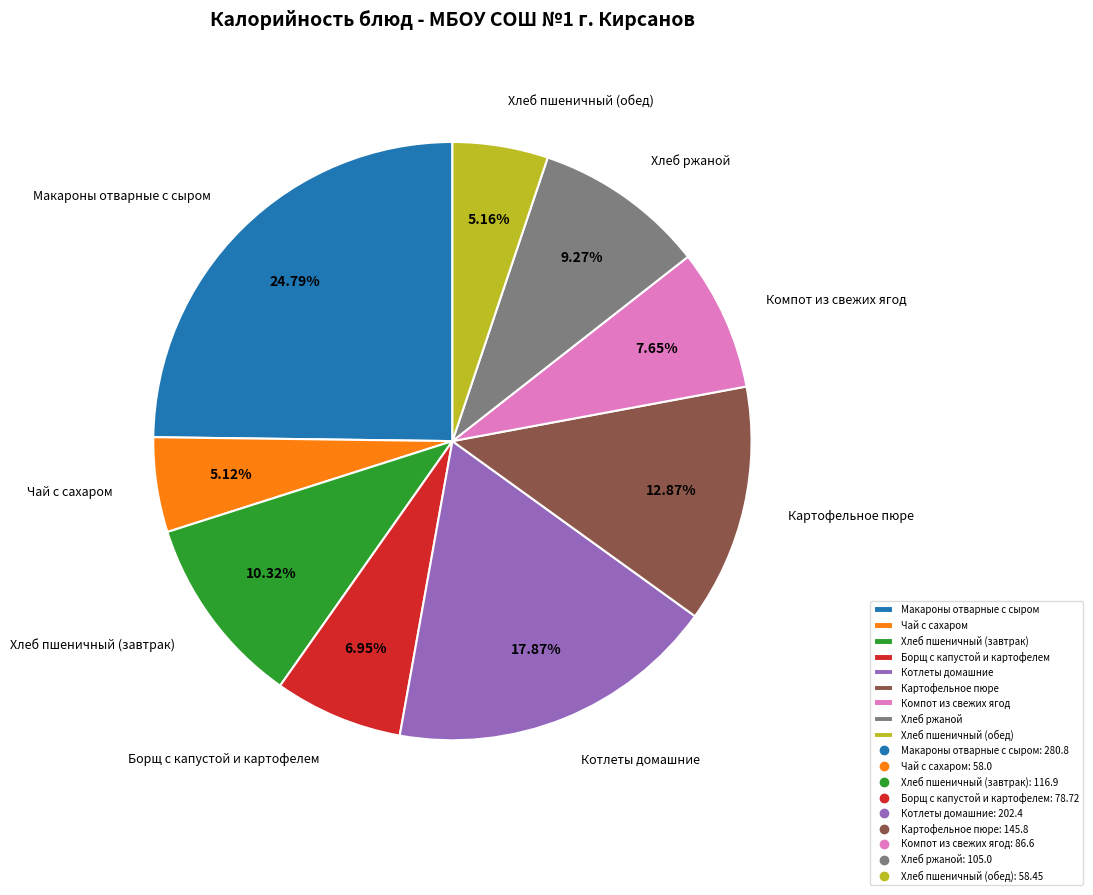

What percentage is the Котлеты домашние slice, to the nearest percent?

18%